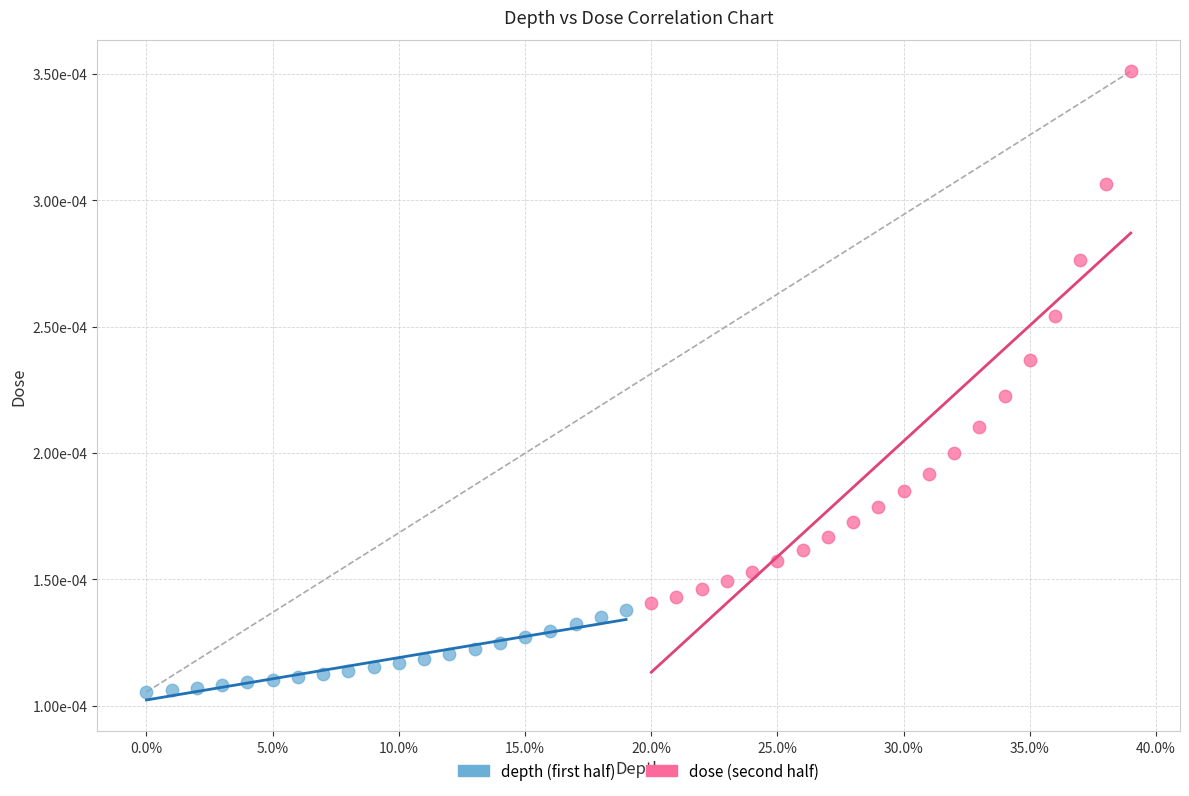

What are all the series names shown in the legend?

depth (first half), dose (second half)